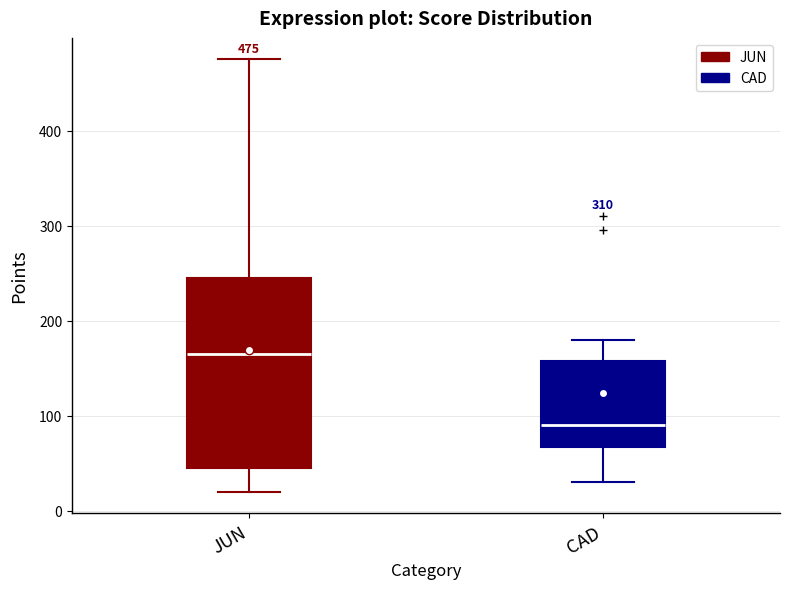

Which box's median line is the lowest?

CAD